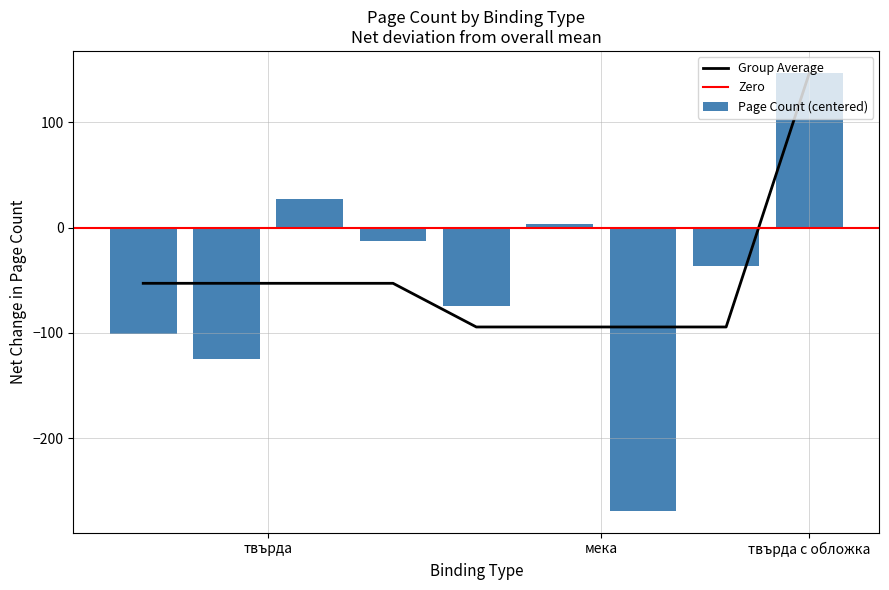

The value at твърда is 320. True or false?

False